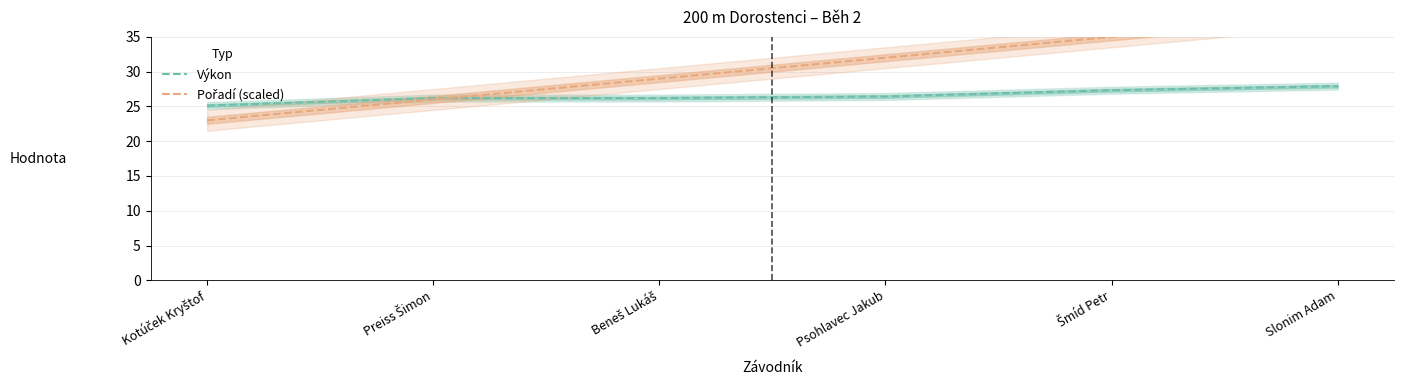

What is the difference between the maximum and second lowest values in the Pořadí (scaled) series?

12.0